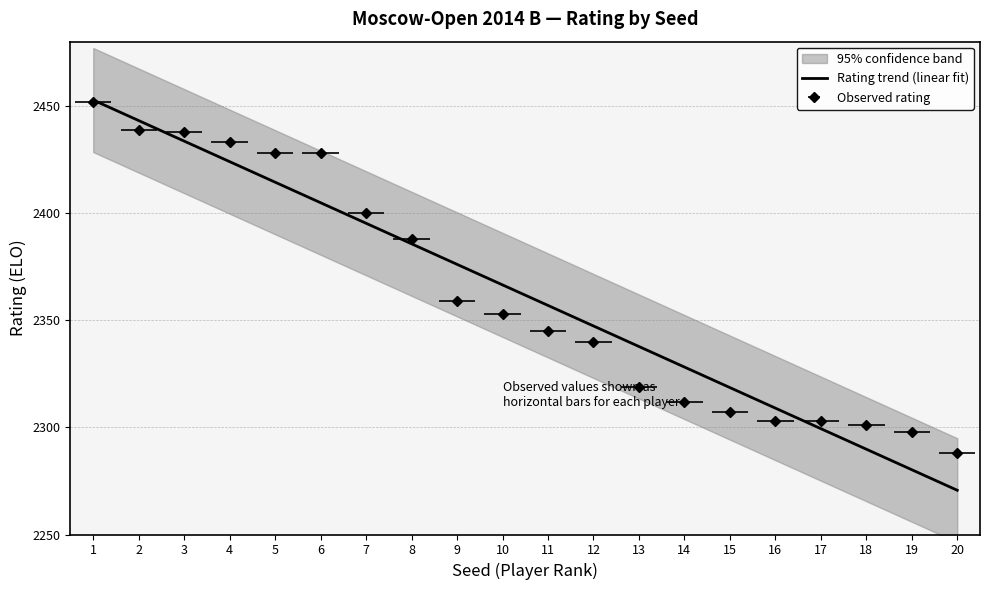

At which label does the data first exceed 2366?

1